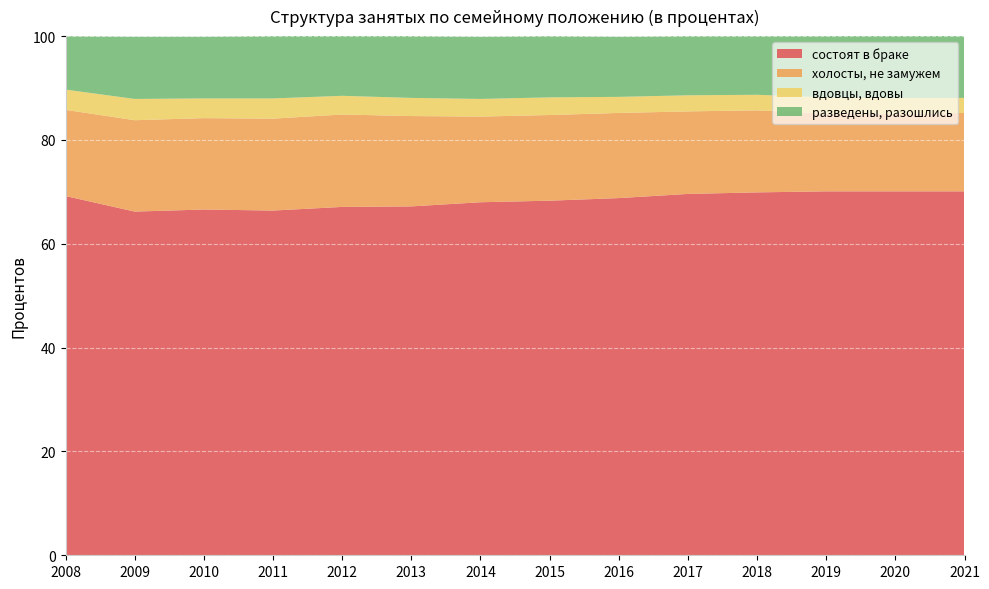

Reading right to left, transcribe all the data shown in this chart.

состоят в браке: 2021=70.1	2020=70.1	2019=70.1	2018=69.9	2017=69.6	2016=68.8	2015=68.3	2014=68.0	2013=67.2	2012=67.1	2011=66.4	2010=66.6	2009=66.2	2008=69.2
холосты, не замужем: 2021=15.1	2020=14.9	2019=15.0	2018=15.8	2017=15.9	2016=16.4	2015=16.5	2014=16.5	2013=17.4	2012=17.8	2011=17.7	2010=17.6	2009=17.6	2008=16.6
вдовцы, вдовы: 2021=2.9	2020=3.1	2019=3.1	2018=3.0	2017=3.1	2016=3.1	2015=3.4	2014=3.4	2013=3.5	2012=3.6	2011=3.9	2010=3.8	2009=4.1	2008=3.9
разведены, разошлись: 2021=11.9	2020=12.0	2019=11.8	2018=11.3	2017=11.4	2016=11.6	2015=11.8	2014=12.0	2013=11.9	2012=11.6	2011=12.0	2010=11.9	2009=12.0	2008=10.3